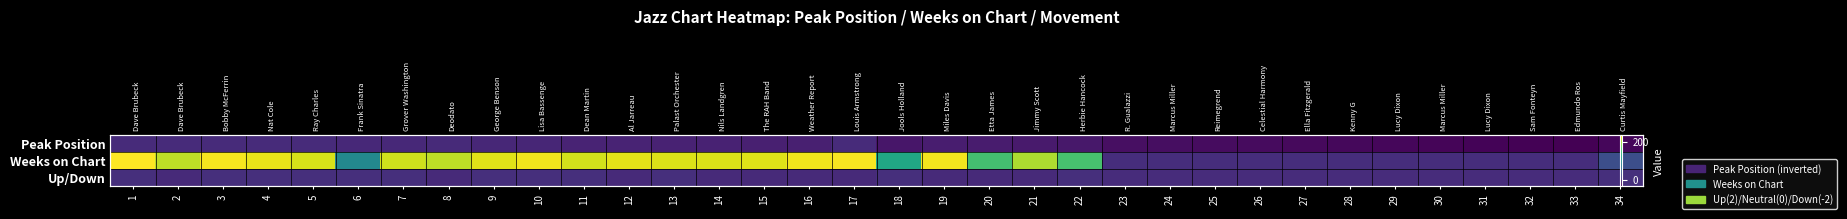

Where is Up/Down nearest to the value 0?

23